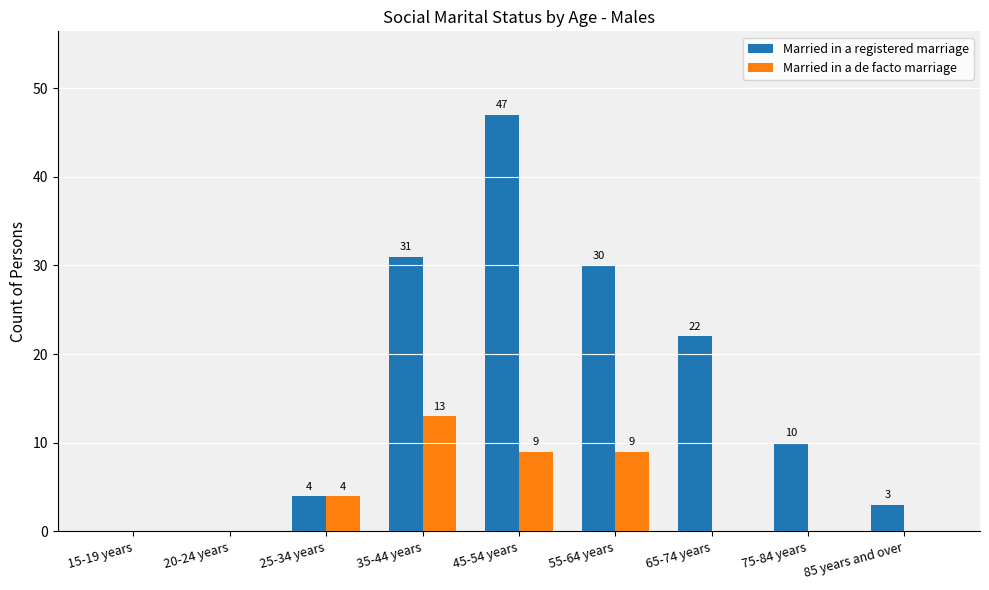

Is it true that Married in a de facto marriage equals 9 at 45-54 years?

True